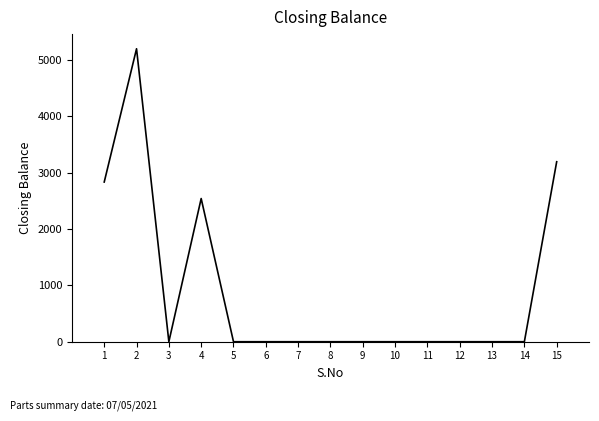

Reading right to left, extract all data points from this chart.

3194	0	0	0	0	0	0	0	0	0	0	2541	0	5199	2834